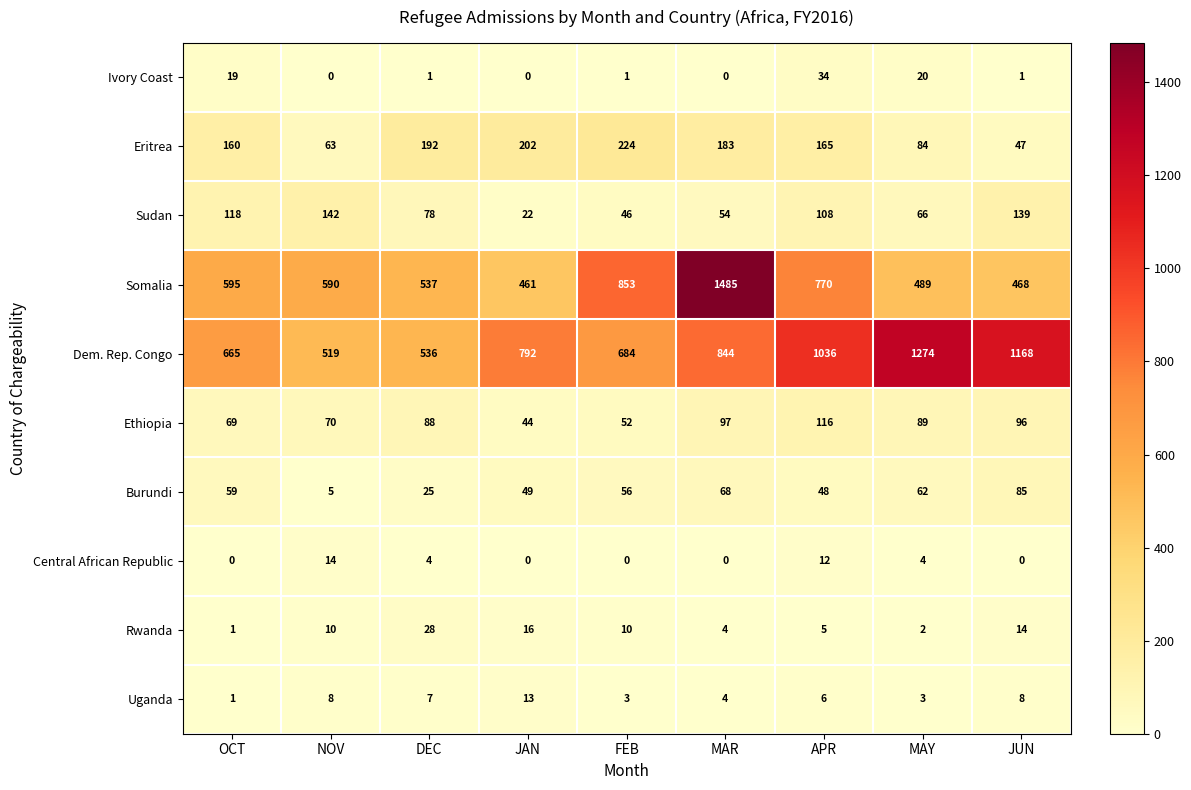

At which label does Ivory Coast first exceed 1?

OCT